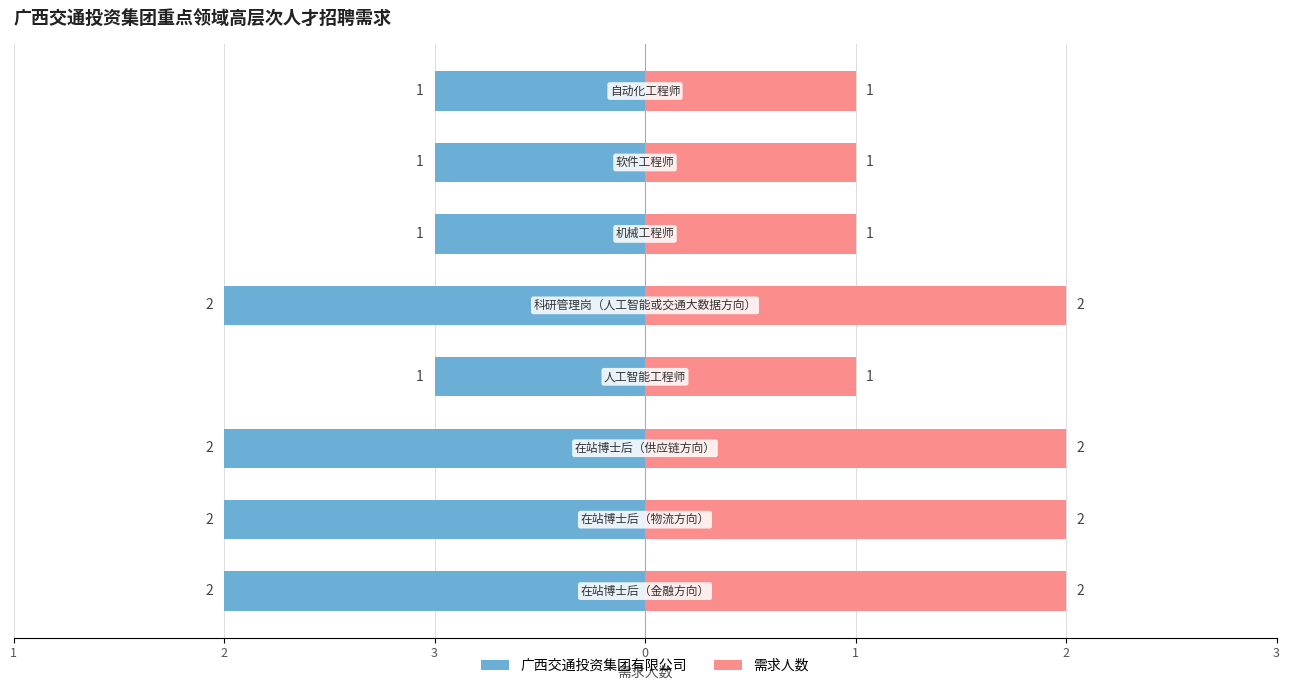

Which series has the largest total across all categories?

需求人数（右）